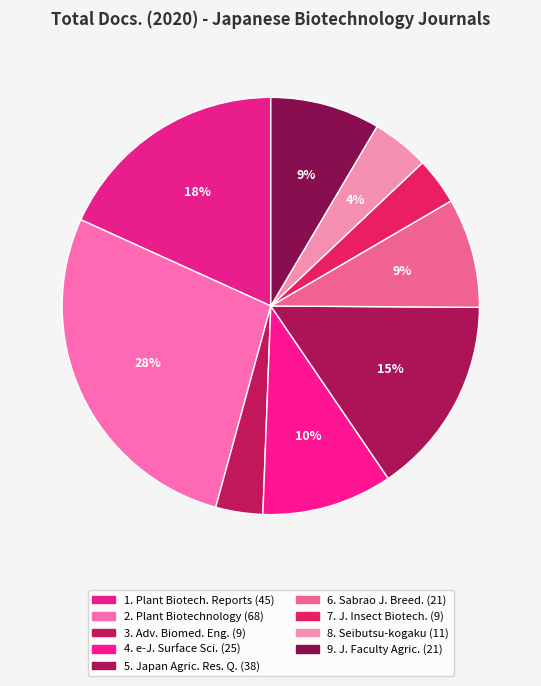

Count the number of slices in the pie.

9